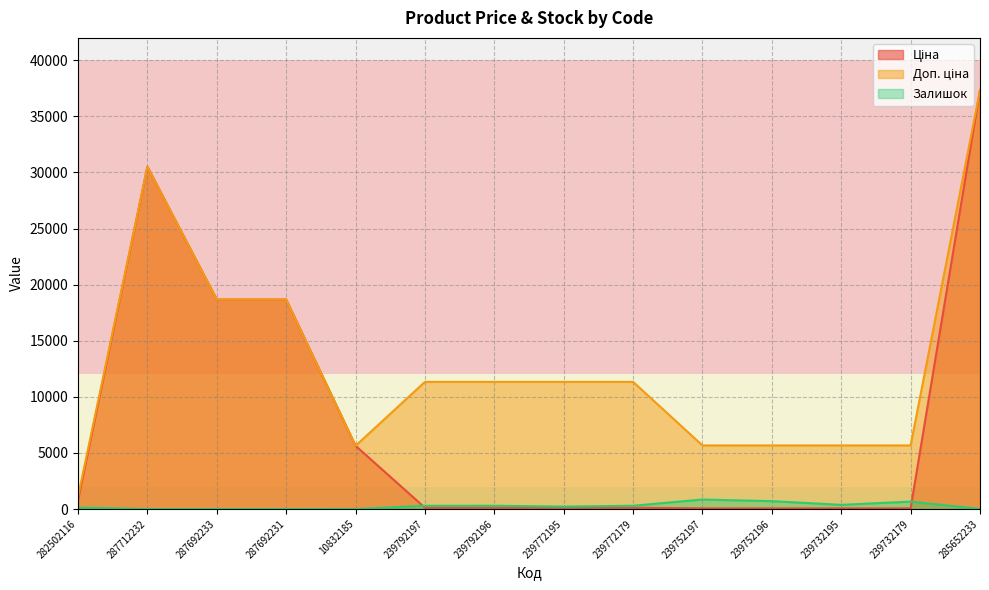

How many values in the Ціна series exceed 113?

10